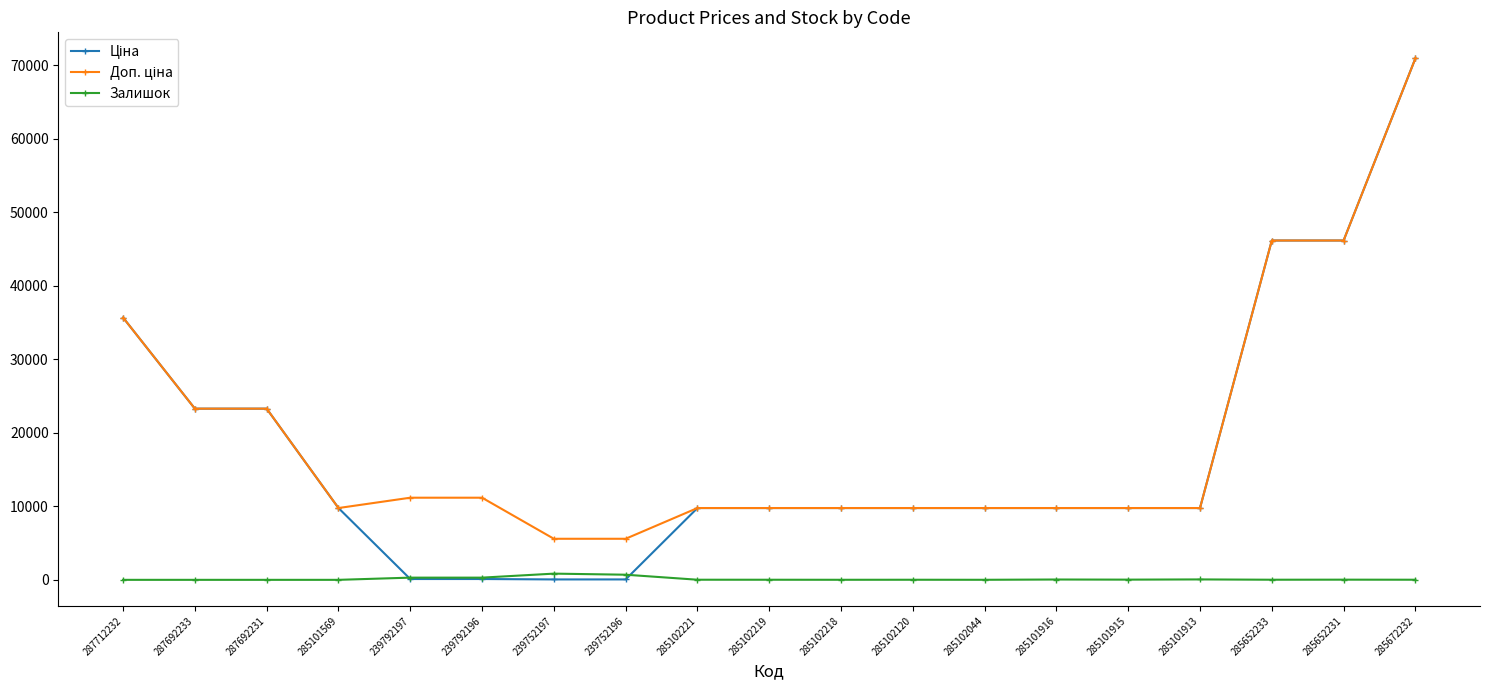

At which category is the sum across all series the highest?

285672232